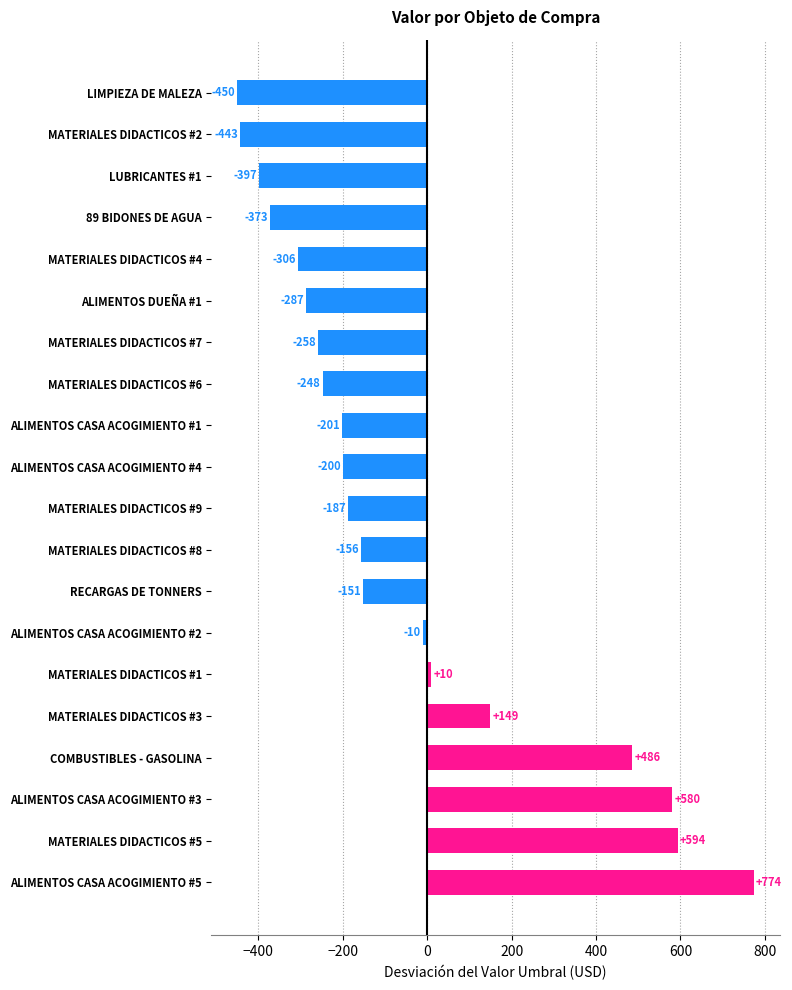

The value at ALIMENTOS DUEÑA #1 is -287.4. True or false?

True